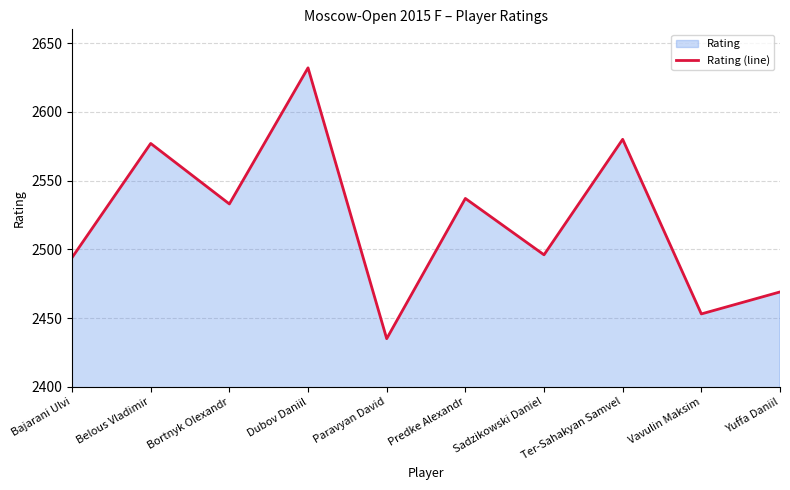

Which label corresponds to the smallest value in the chart?

Paravyan David